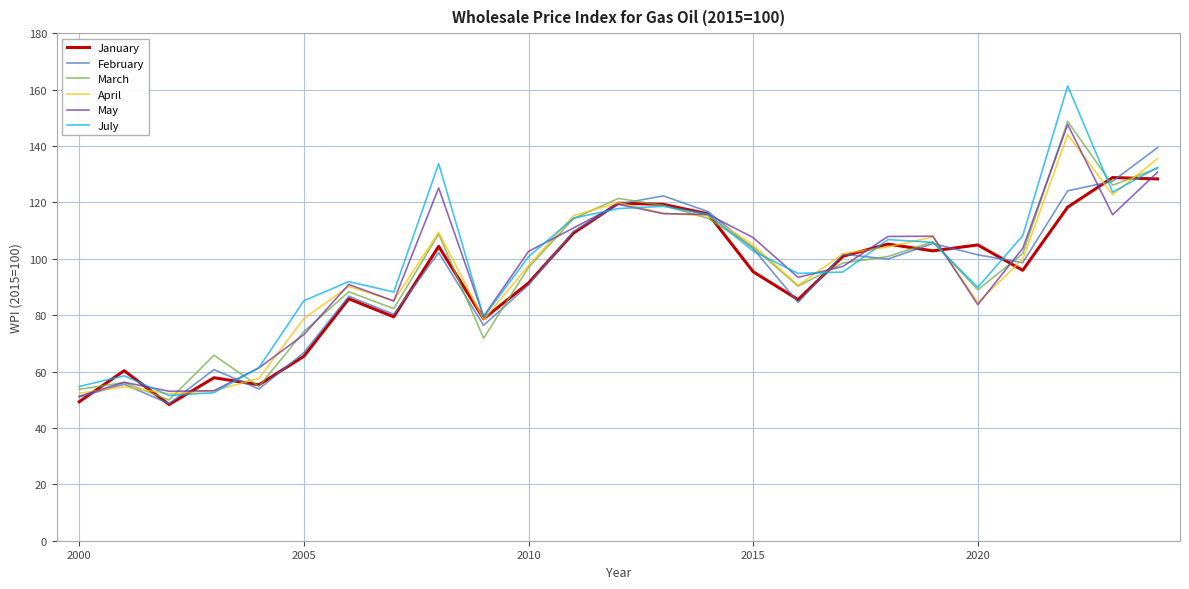

What is the minimum value for July?

51.5